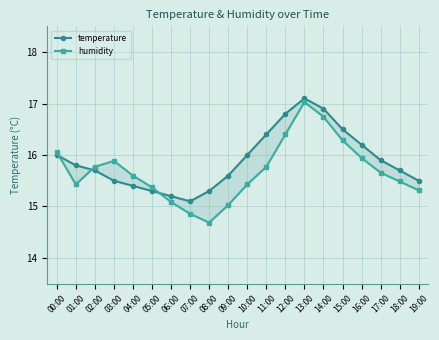

What is the sum of all temperature values?

317.9